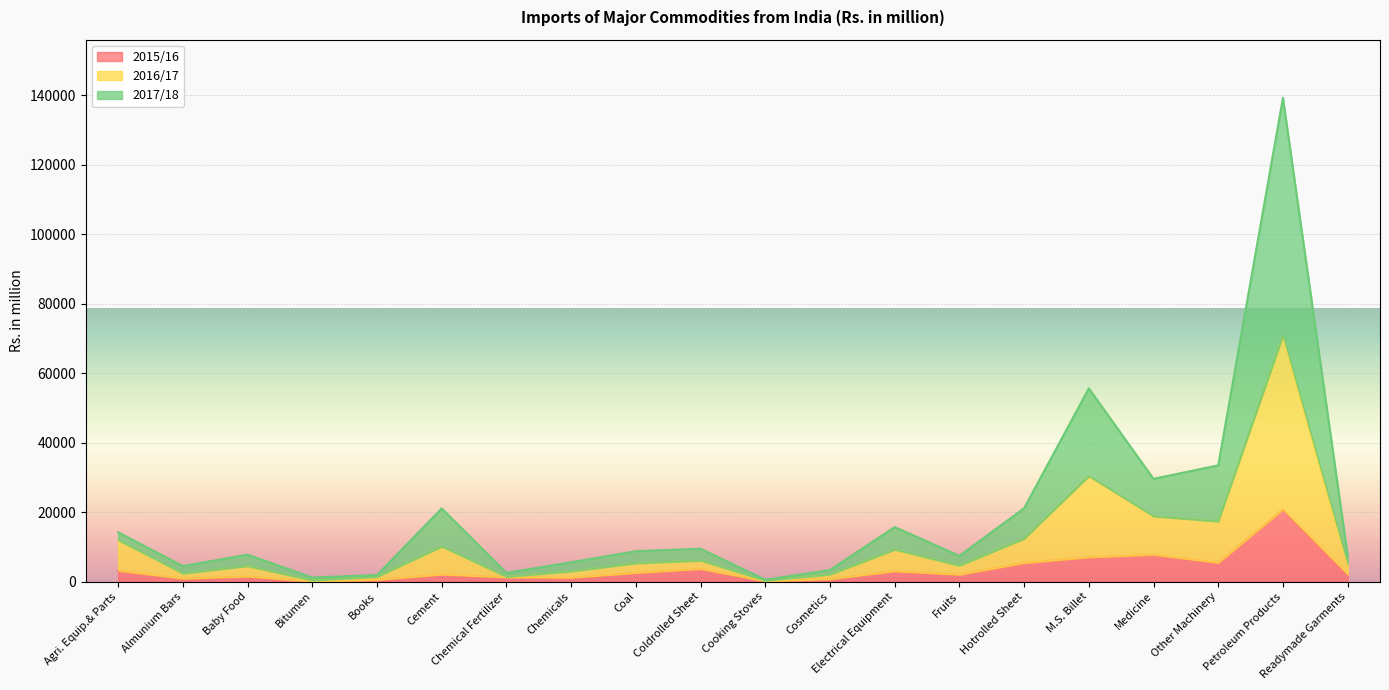

At which category is the sum across all series the highest?

Petroleum Products